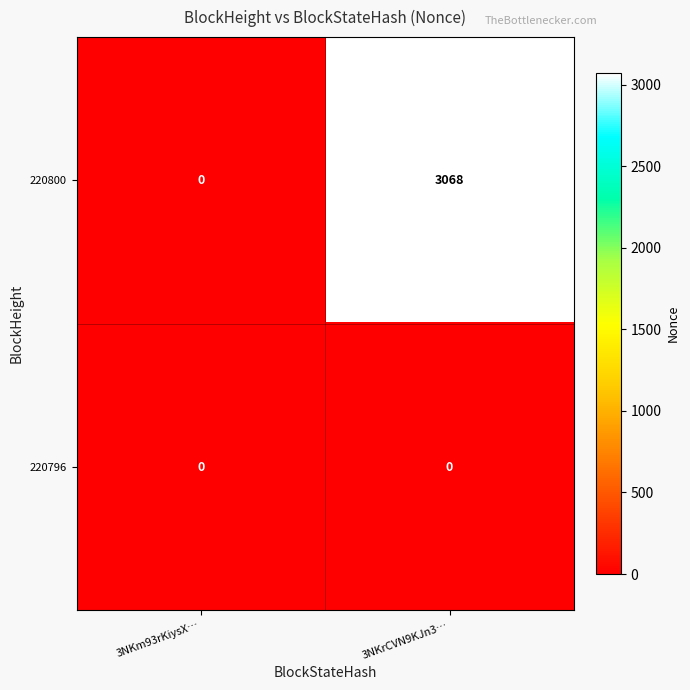

At which category is the sum across all series the highest?

3NKrCVN9KJn3…